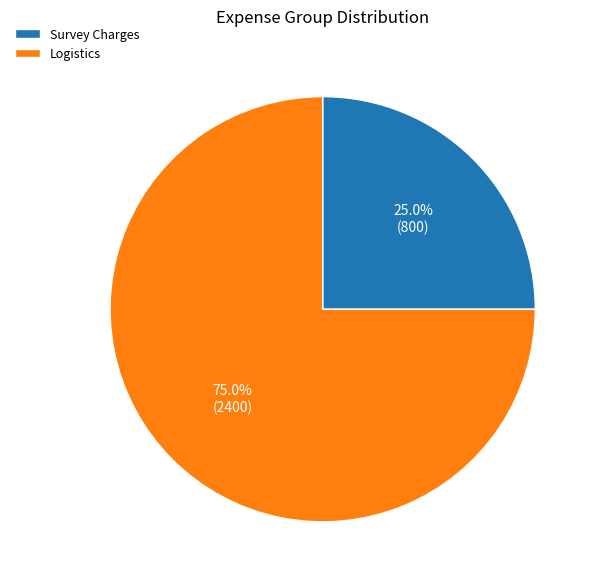

Which slice is the largest?

Logistics